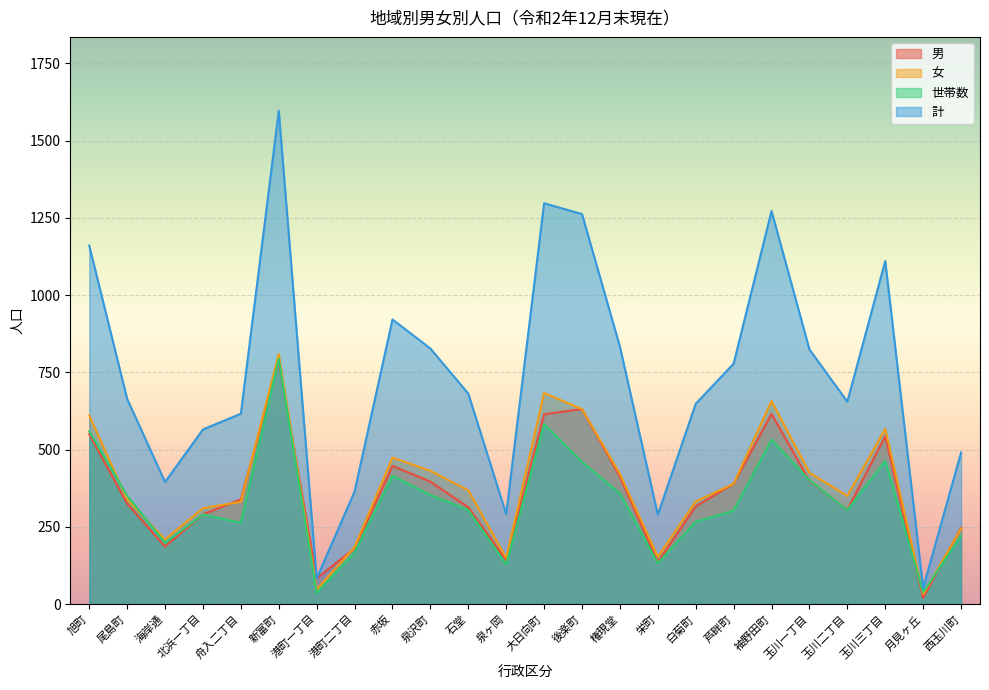

The value of 計 at 旭町 is 1578. True or false?

False